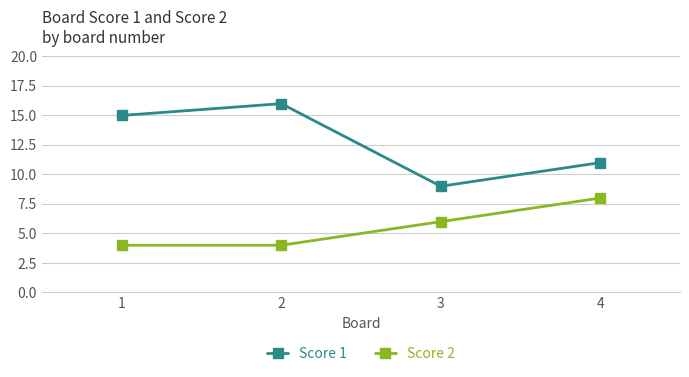

The value of Score 1 at 4 is 11. True or false?

True